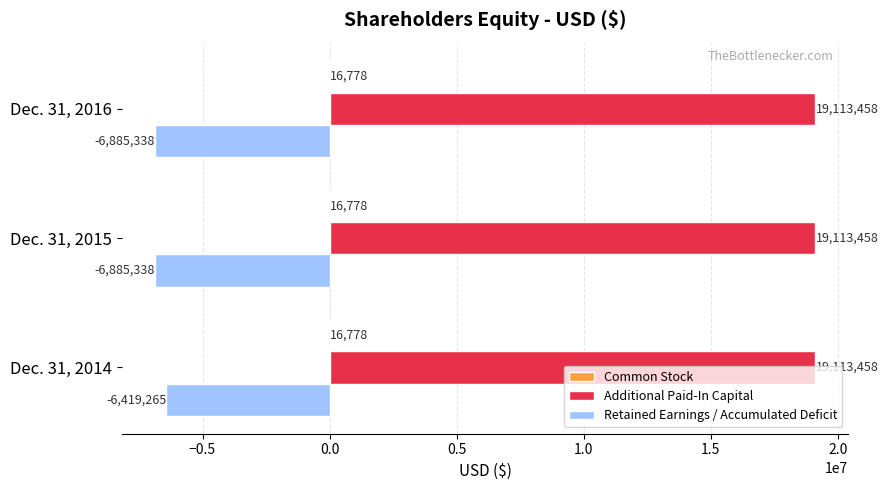

At which category is the sum across all series the highest?

Dec. 31, 2014